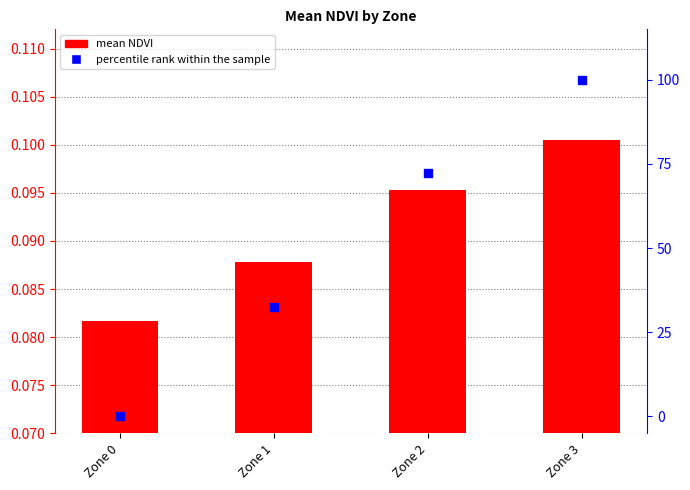

What are all the series names shown in the legend?

mean NDVI, percentile rank within the sample